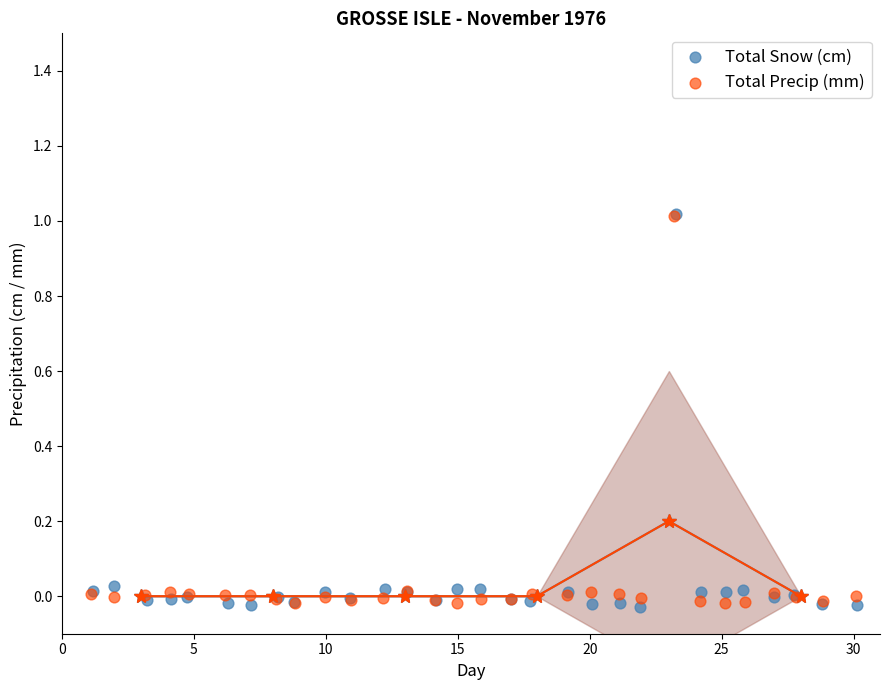

Which series has the largest Y range (max minus min)?

Total Snow (cm)